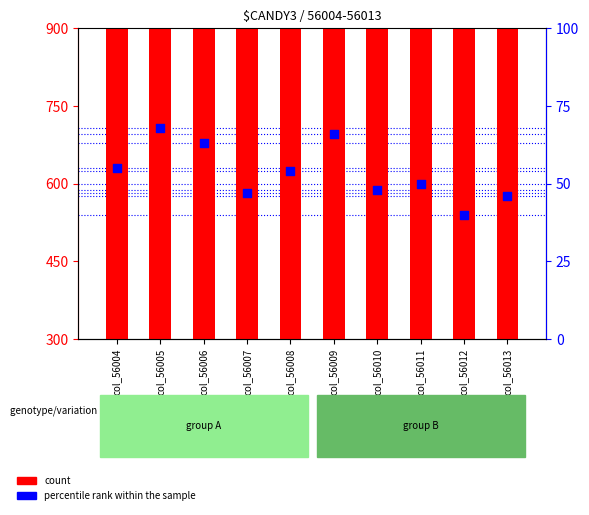

At which category is the sum across all series the highest?

col_56010